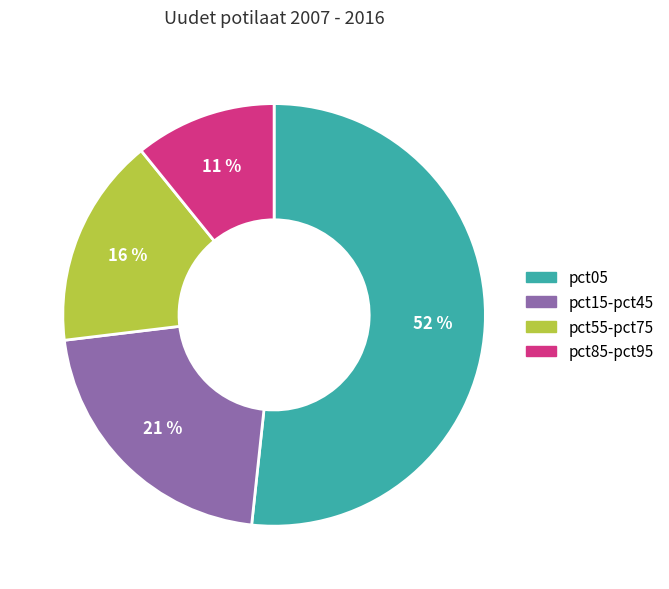

Is there a majority slice in this chart?

Yes